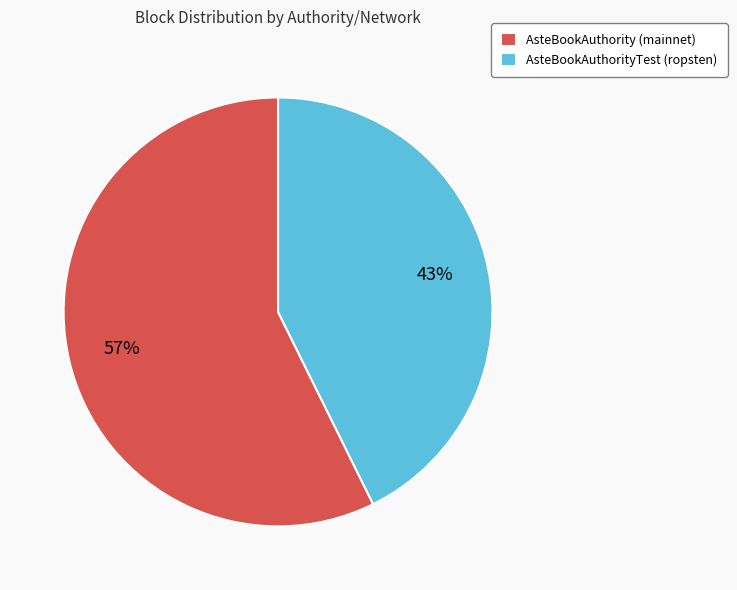

The AsteBookAuthorityTest (ropsten) slice represents 32% of the pie. True or false?

False